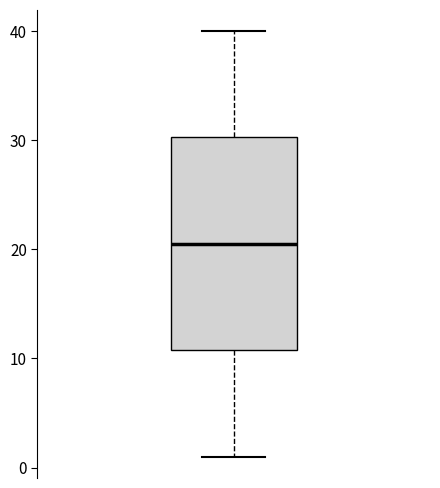

Read this box plot against the y-axis: the position of the median line, the range covered by the box, and the ends of both whiskers. The values are not printed on the chart, so give them approximately, as read against the axis.

median 21, box 11 to 30, whiskers 1 to 40